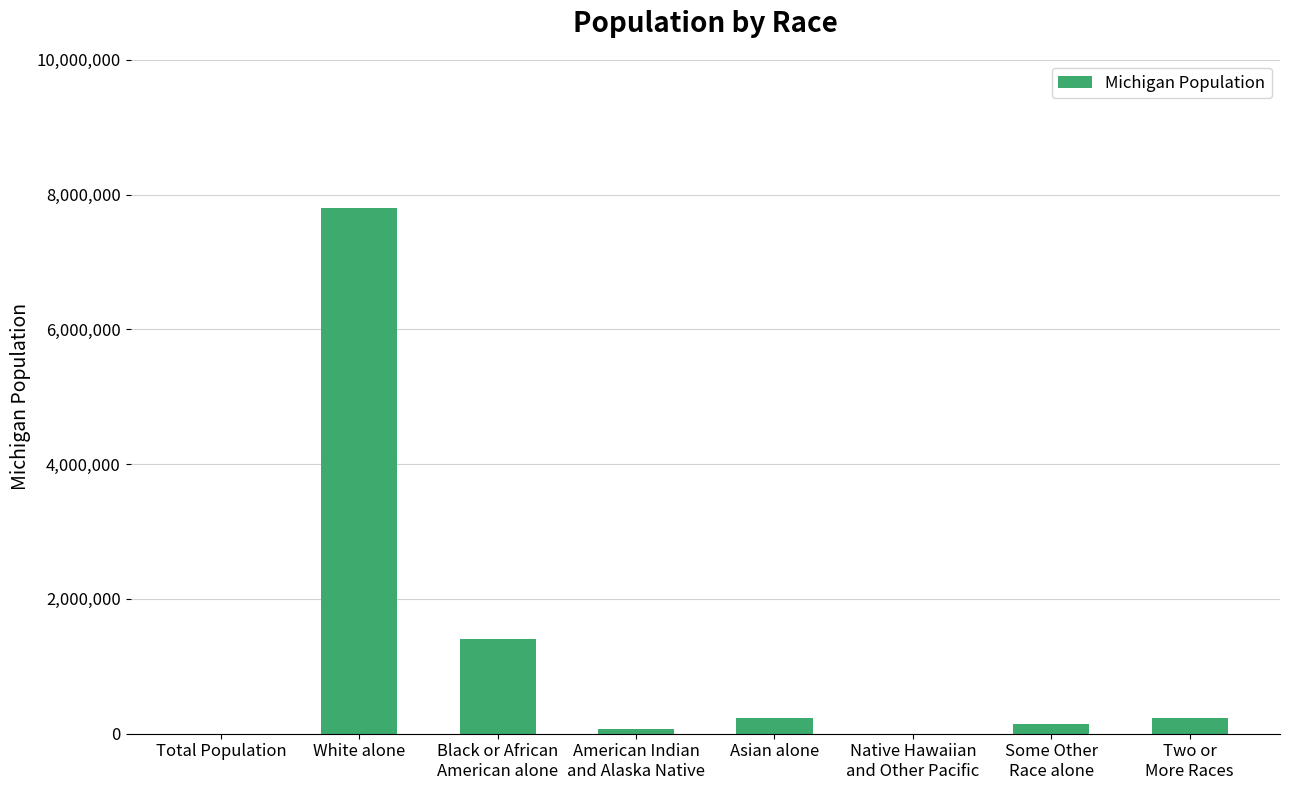

What is the change in value from White alone to Asian alone?

-7564921